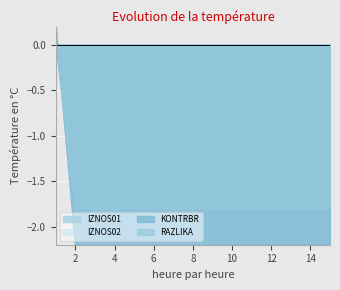

The IZNOS01 series shows -1.4 at 12. True or false?

False